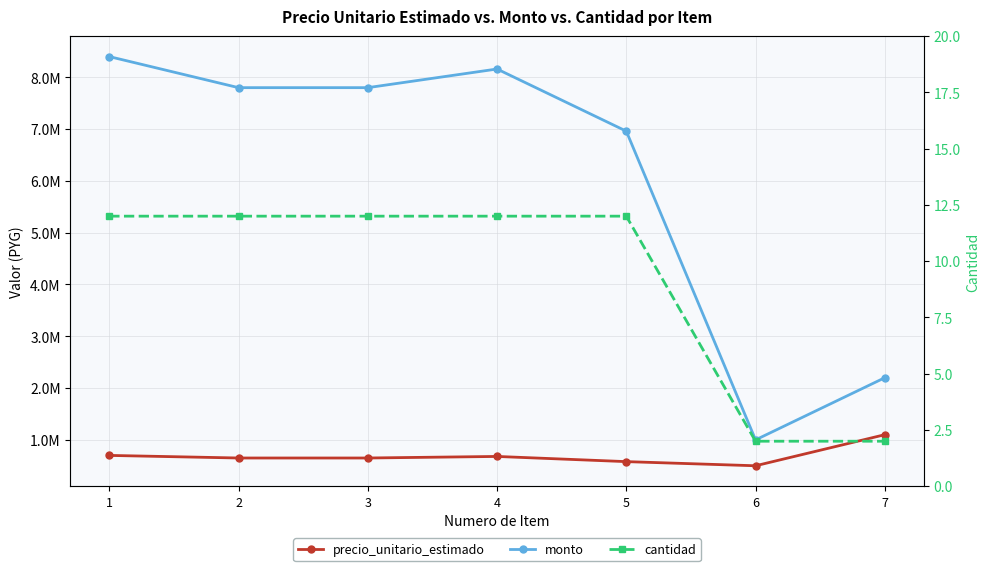

Which series has the largest range (max minus min)?

monto